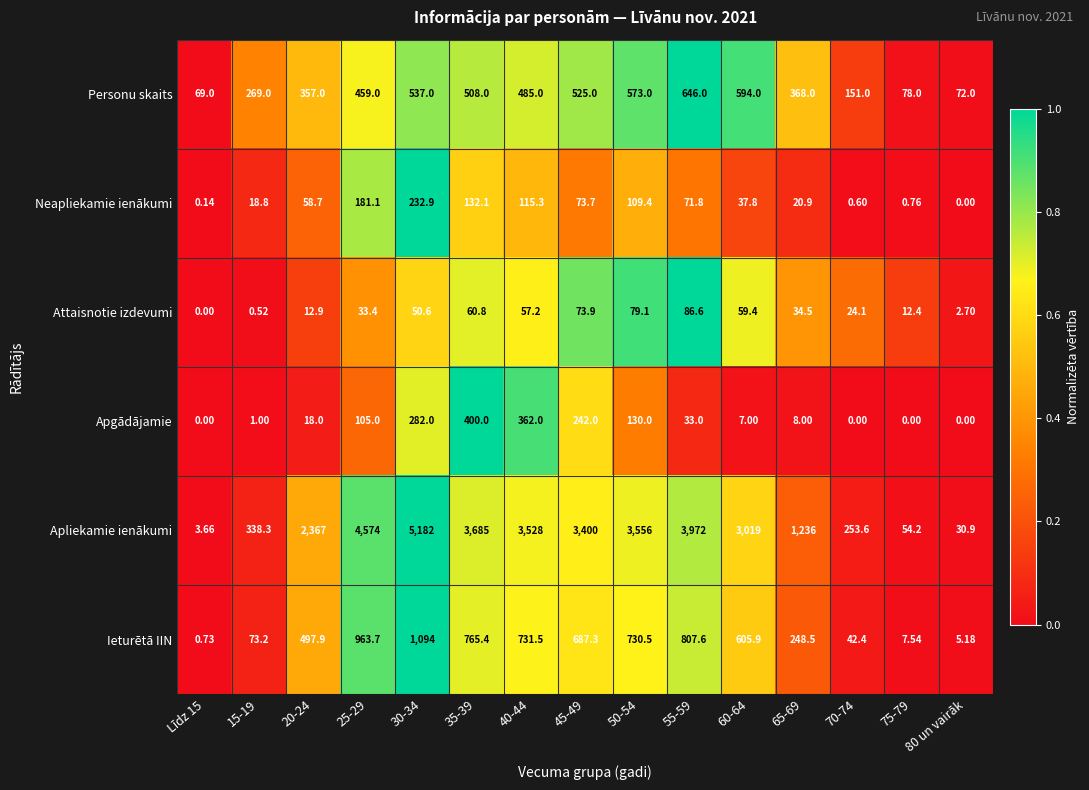

Is the value of Apgādājamie at 35-39 greater than the value of Personu skaits at Līdz 15?

Yes